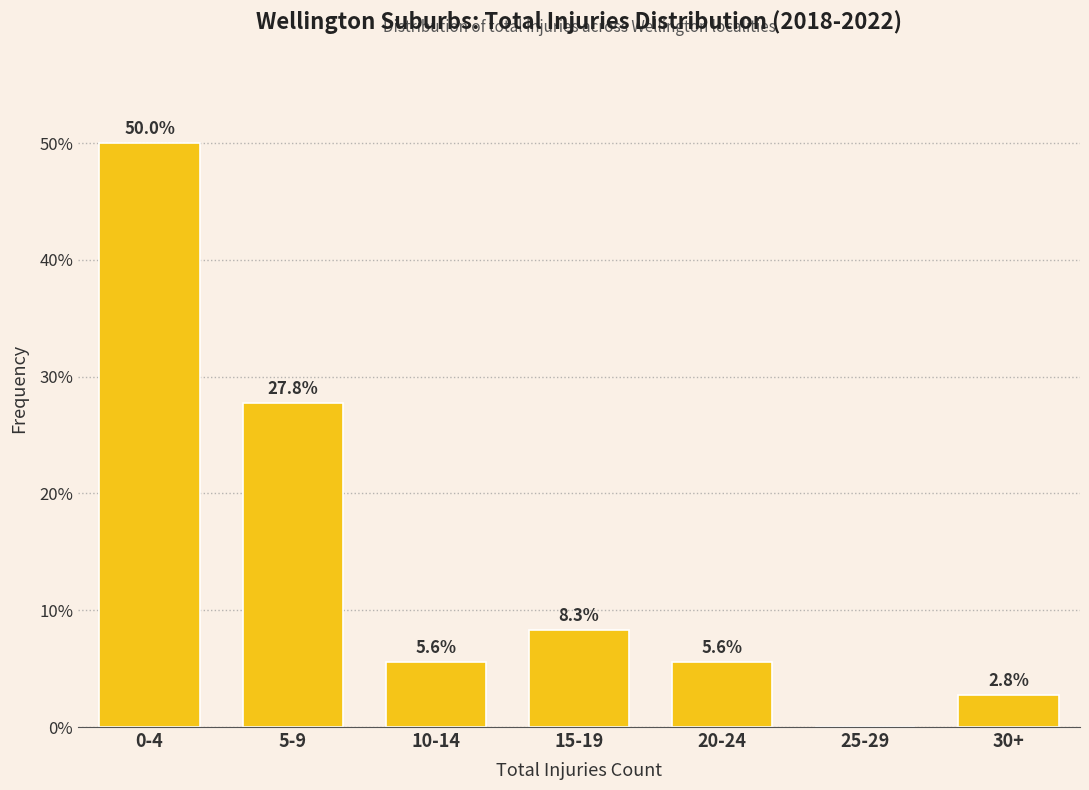

Reading left to right, extract all data points from this chart.

0-4=50.0	5-9=27.8	10-14=5.6	15-19=8.3	20-24=5.6	25-29=0.0	30+=2.8